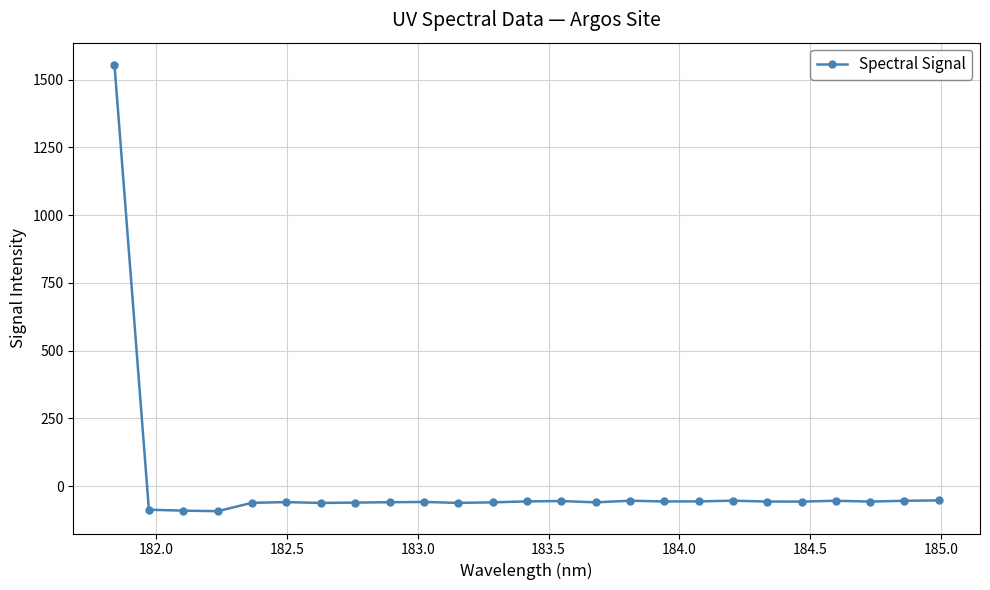

Is this an area chart (filled region under the line)?

No